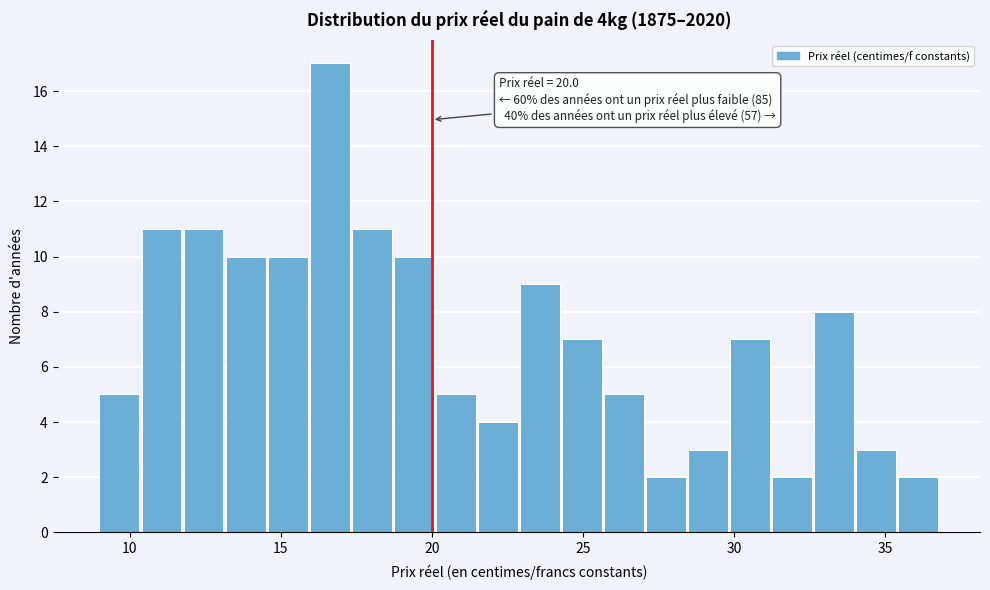

Around what value on the x-axis is the tallest bar? Give the approximate position of its centre, as read against the axis.

16.5